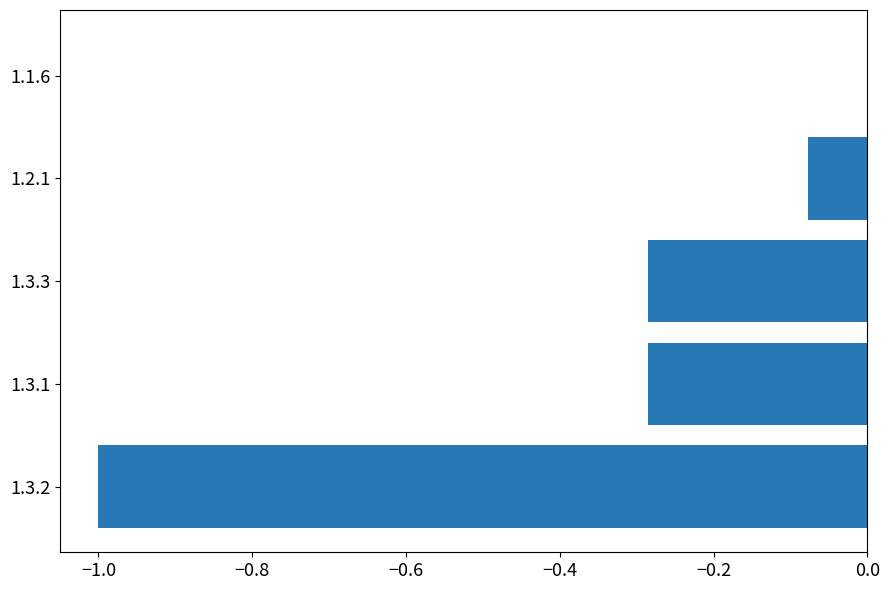

What is the sum of all values?

-1.7